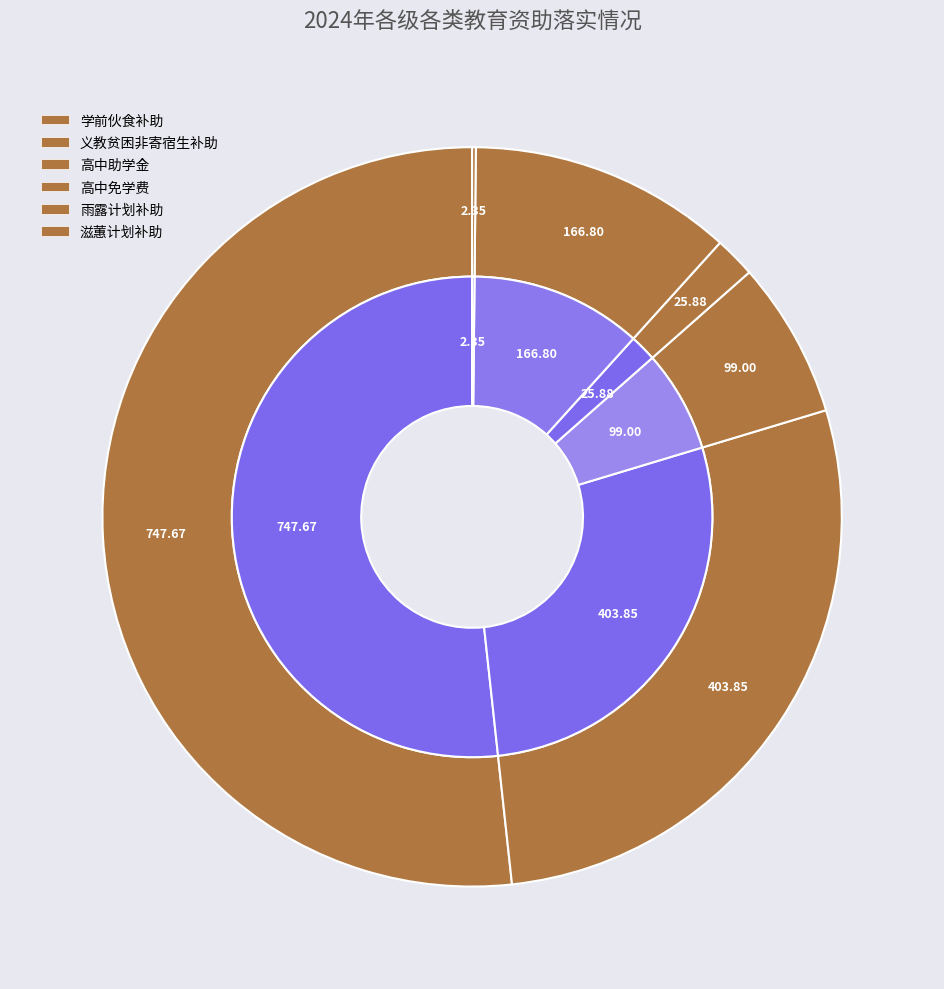

Approximately how many times larger is the value at 高中助学金 compared to 高中免学费?

3.8